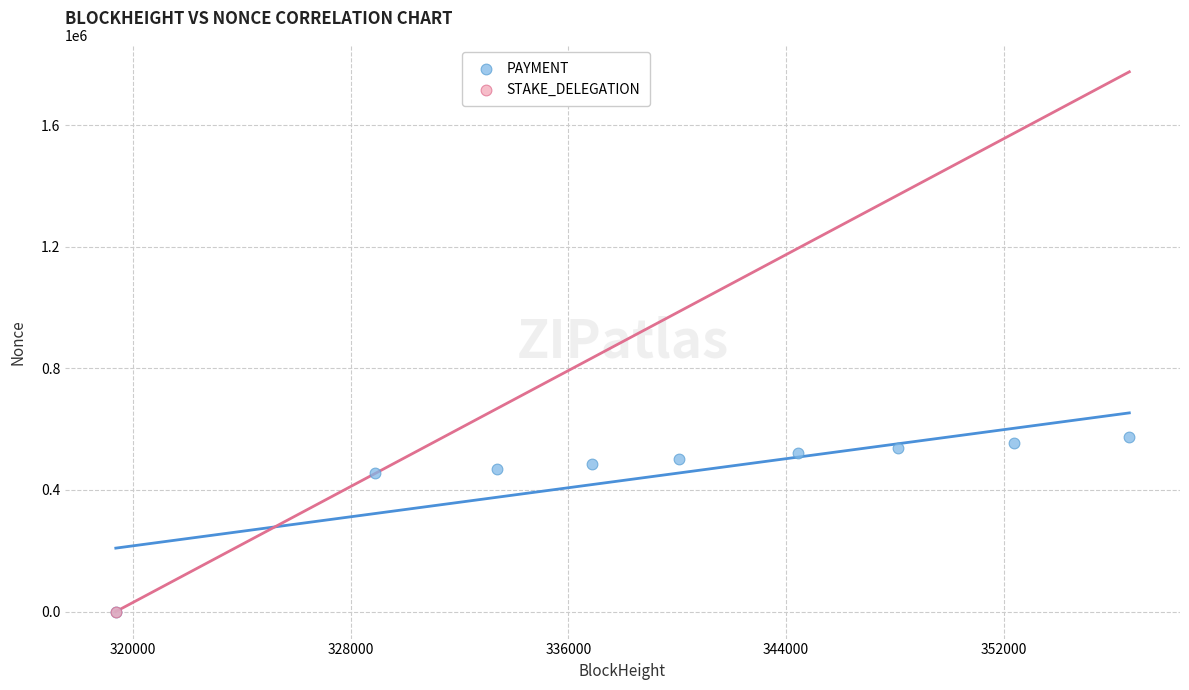

What are all the series names shown in the legend?

PAYMENT, STAKE_DELEGATION